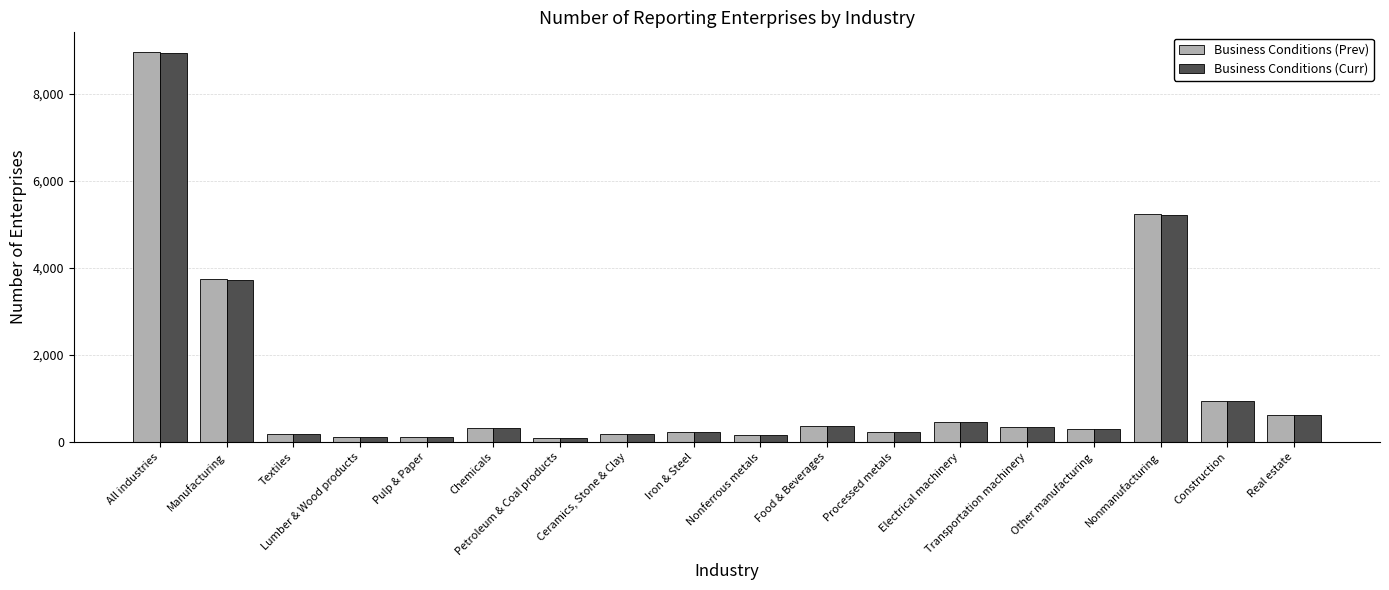

What is the value of the Business Conditions (Curr) bar at the 11th from the left?

369